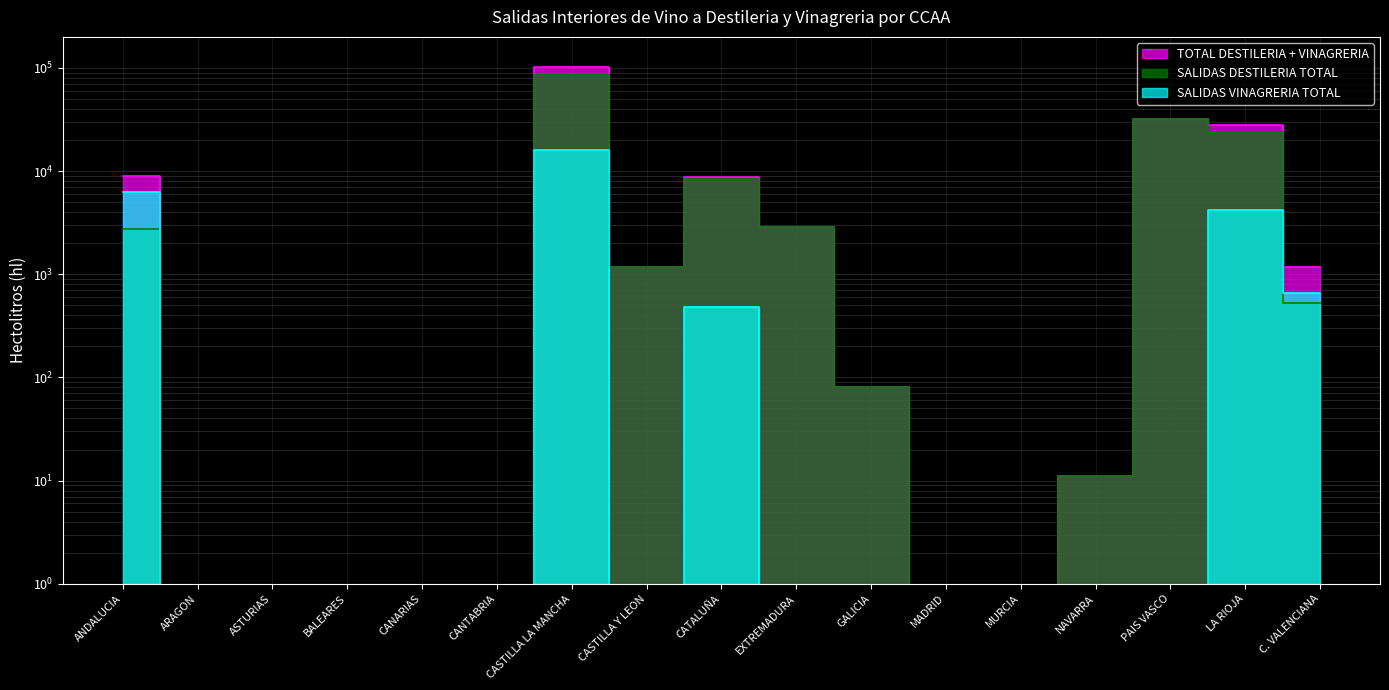

Between which two adjacent categories do SALIDAS DESTILERIA TOTAL and SALIDAS VINAGRERIA TOTAL first intersect?

LA RIOJA and C. VALENCIANA